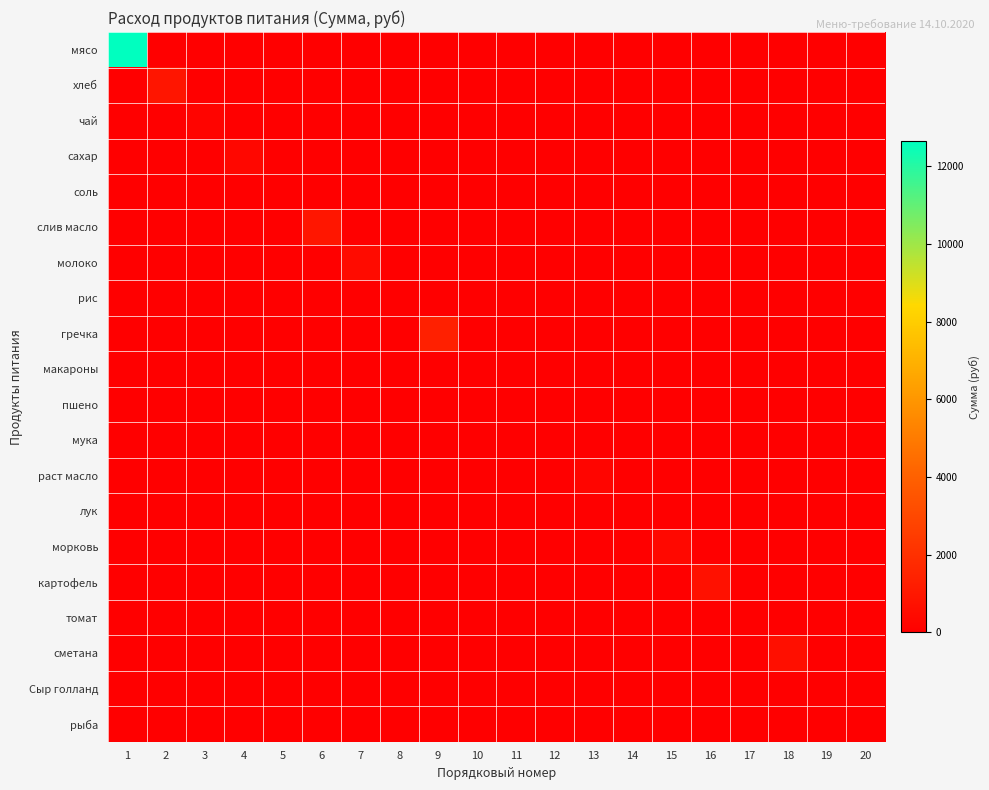

At how many categories does at least one series exceed 2406?

1